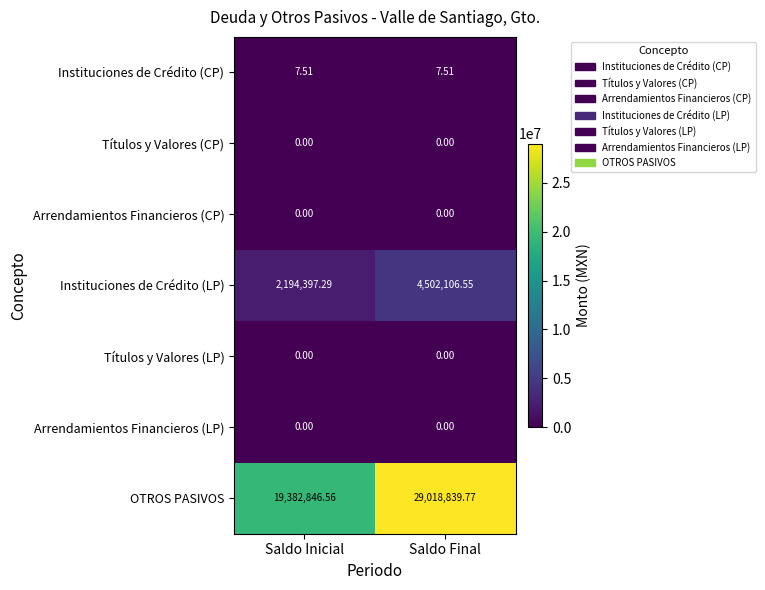

Which series has the largest range (max minus min)?

OTROS PASIVOS